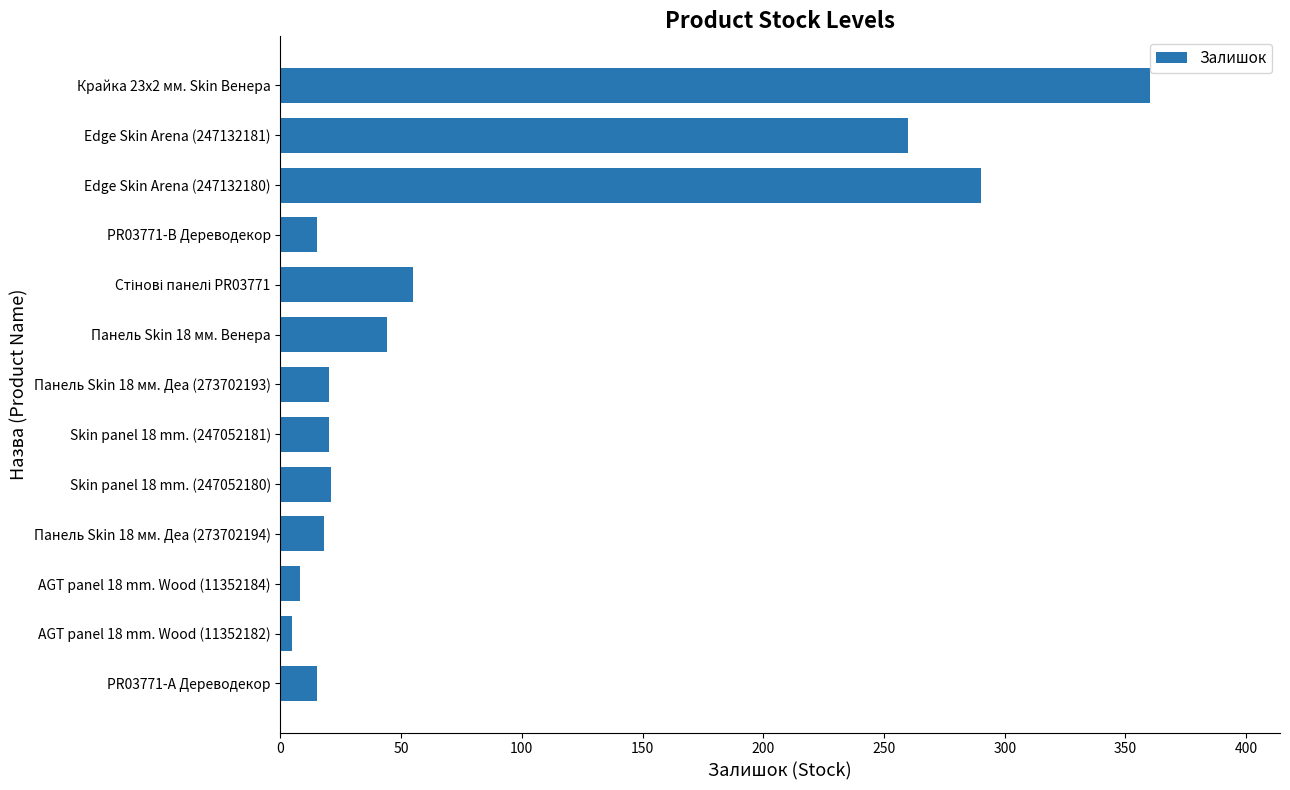

What position from the bottom is Edge Skin Arena (247132181)?

12